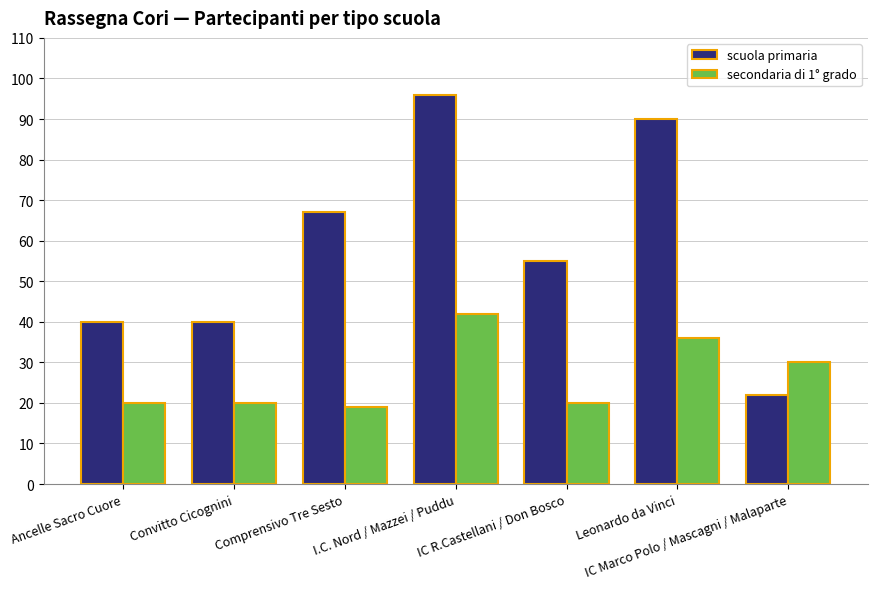

What is the difference between the maximum and minimum values in the secondaria di 1° grado series?

23